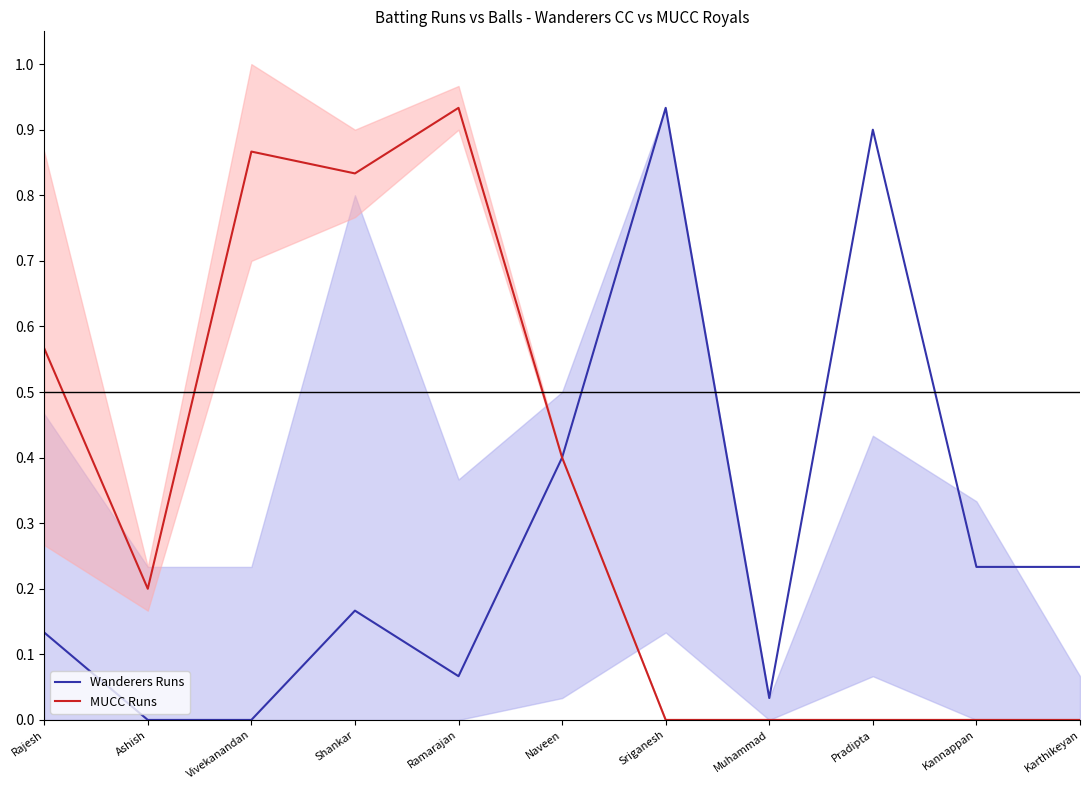

Which category has the lowest value across all series?

Ashish